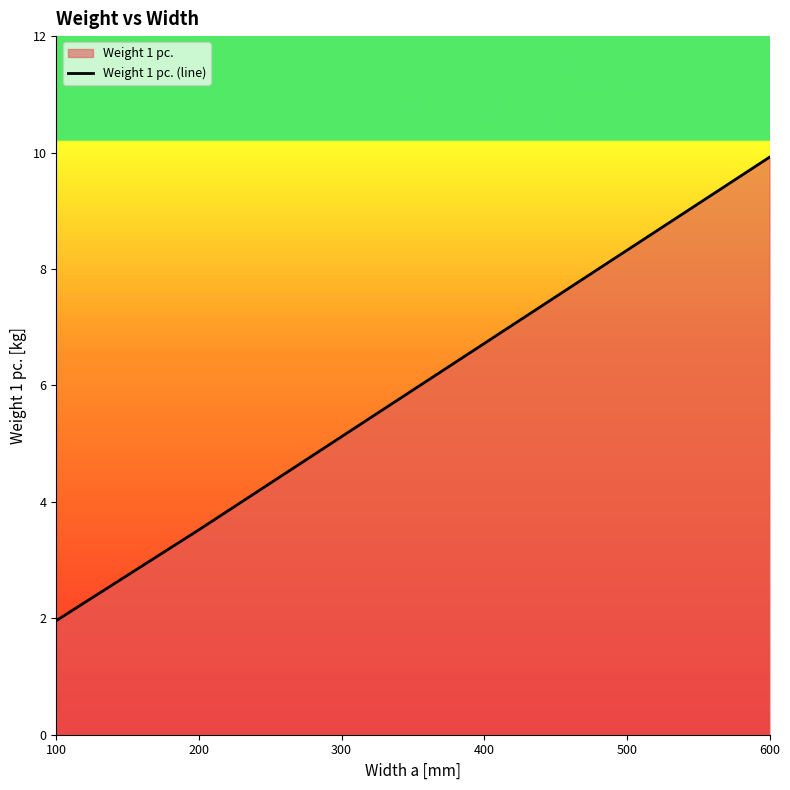

At which category does the chart reach its minimum across all series?

100